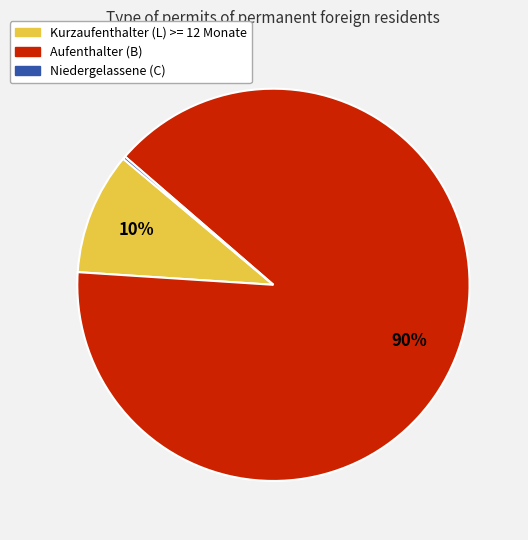

Do Kurzaufenthalter (L) >= 12 Monate and Aufenthalter (B) together represent more than half of the pie?

Yes